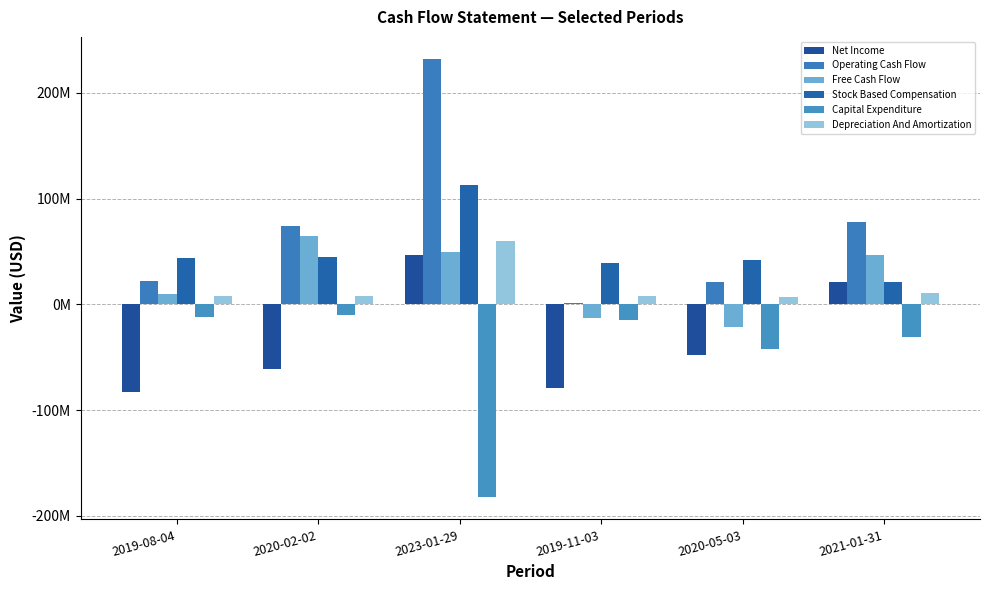

Are the bars horizontal?

No